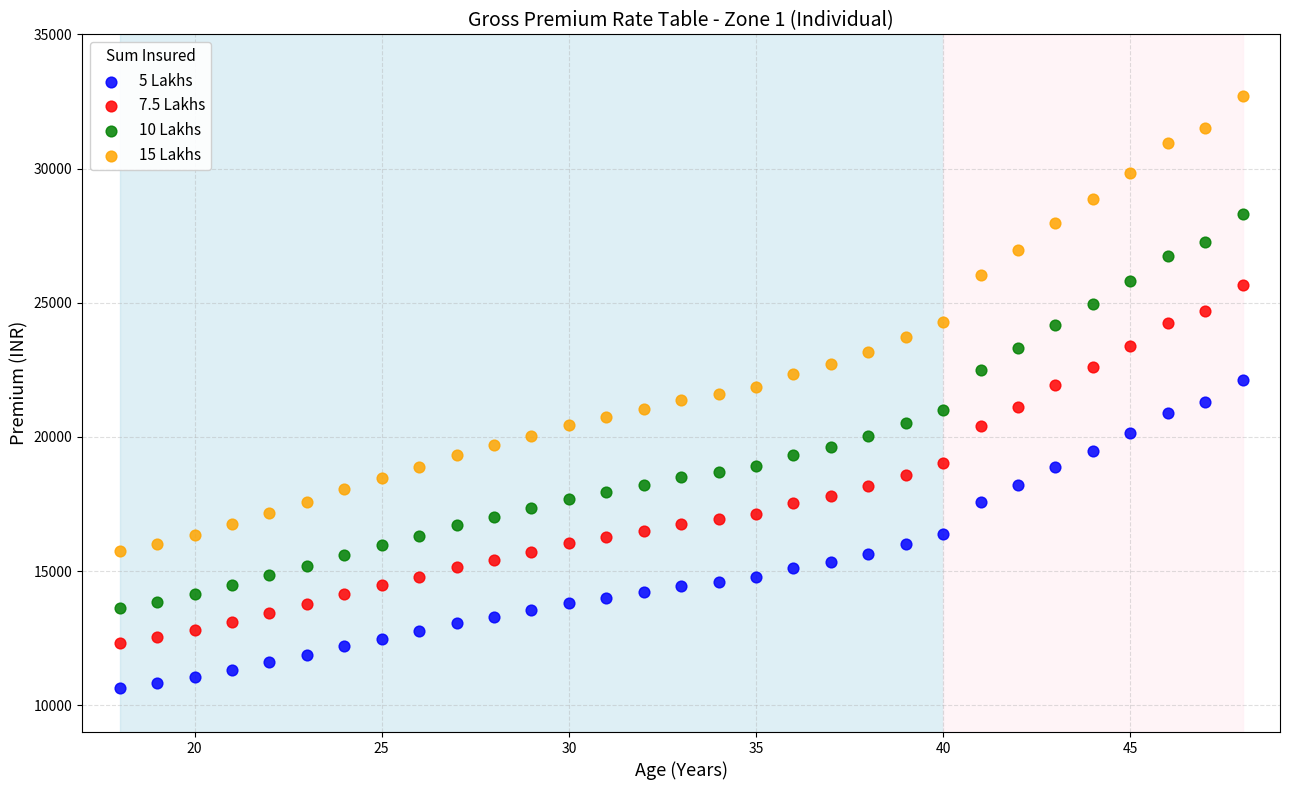

What is the X range (max minus min) for the scatter plot?

30.0